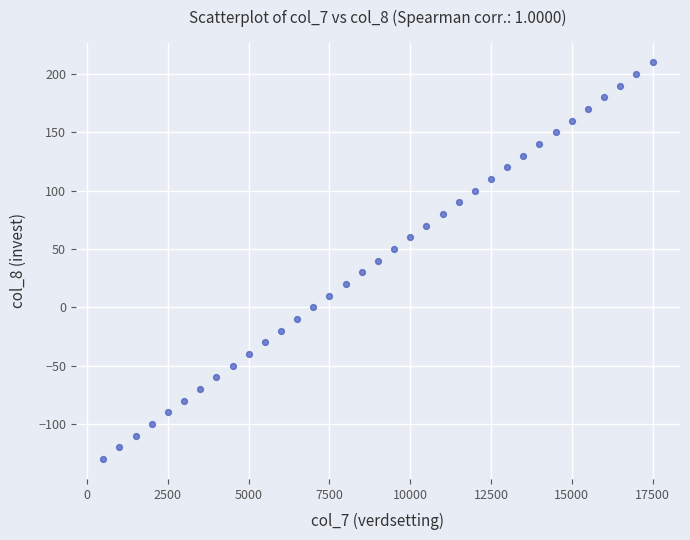

What is the range of Y values (max minus min)?

340